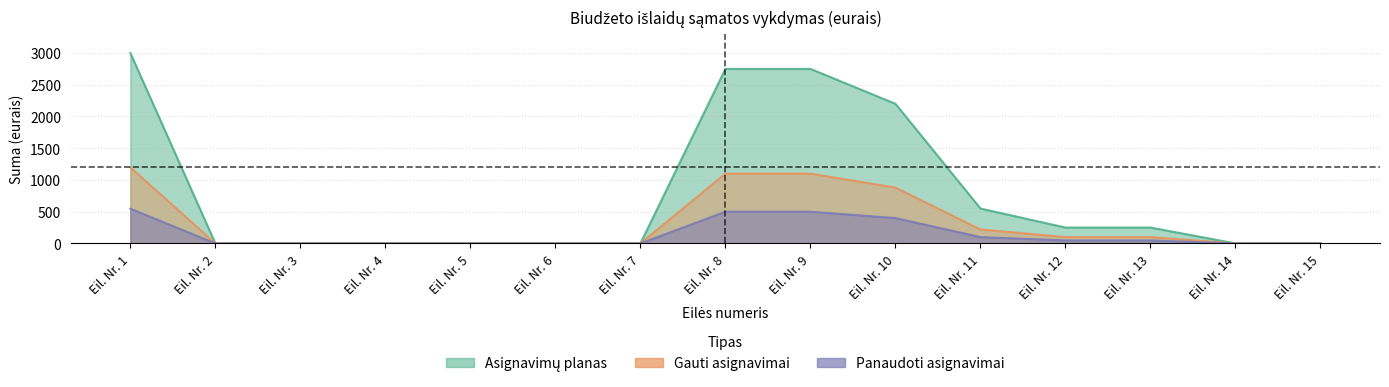

True or false: Gauti asignavimai and Asignavimų planas intersect in this chart.

False